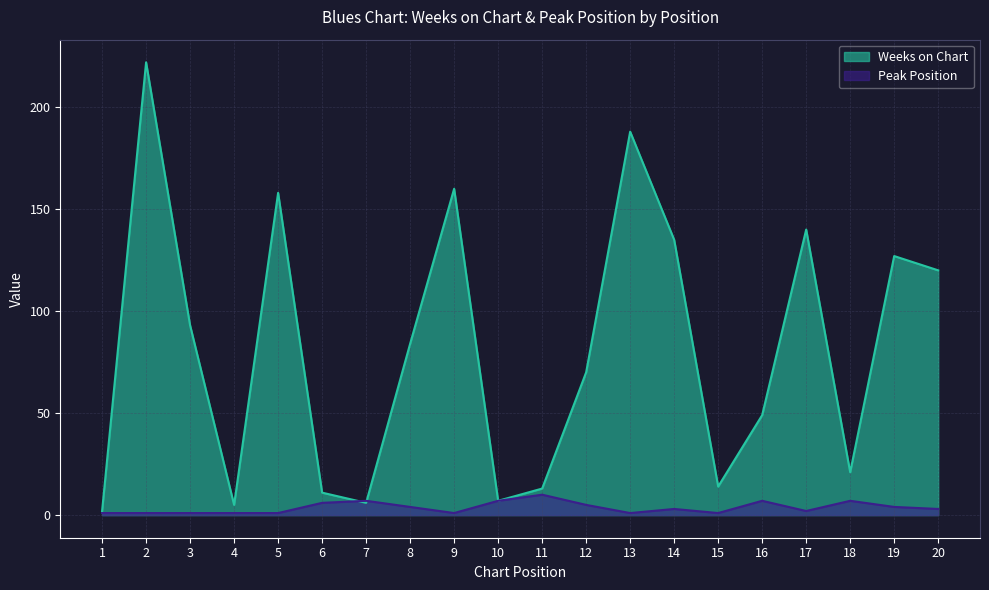

Where is the first local maximum for Peak Position?

7